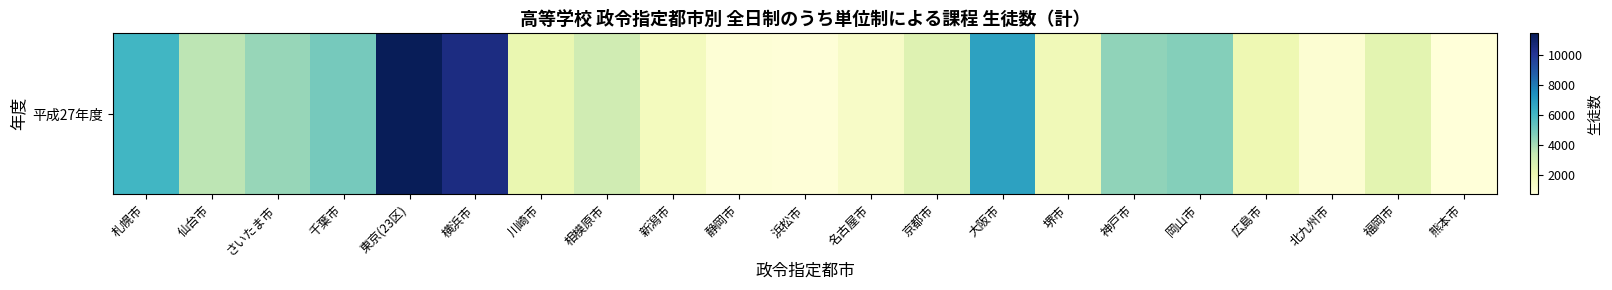

What is the smallest value displayed?

701